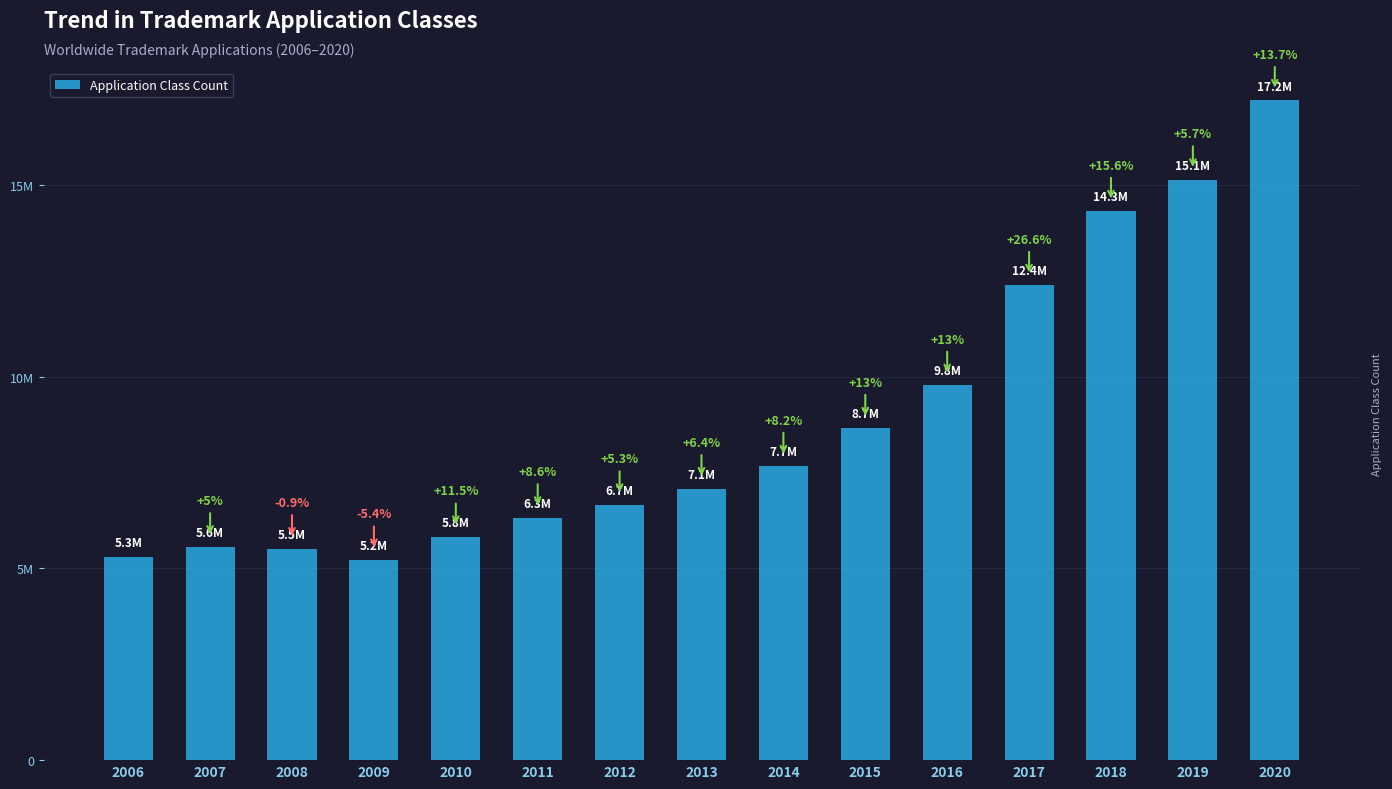

Reading left to right, list all the values displayed in this chart.

5299100	5565700	5515000	5217800	5816900	6319000	6654600	7081000	7658300	8650100	9774600	12378700	14309100	15130000	17198300